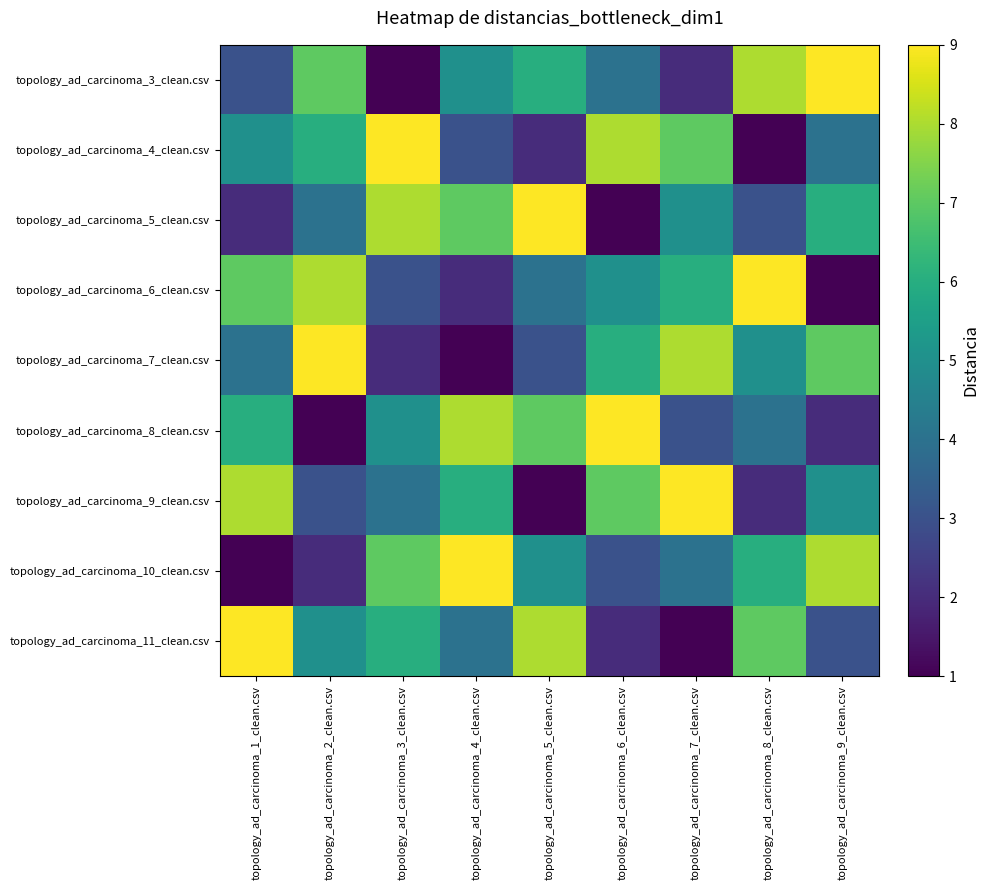

How many data points does each series have?

9